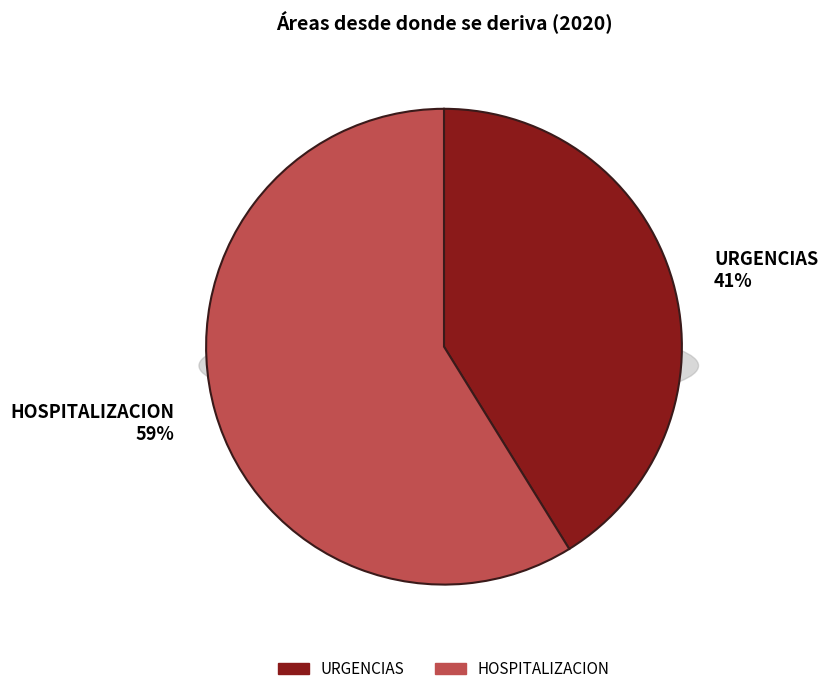

Which category has the smallest portion of the pie?

URGENCIAS